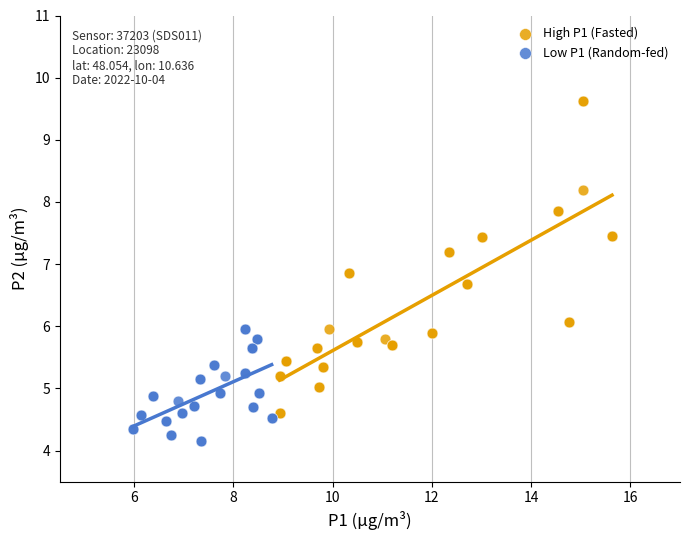

Which series contains the lowest Y value?

Low P1 (Random-fed)